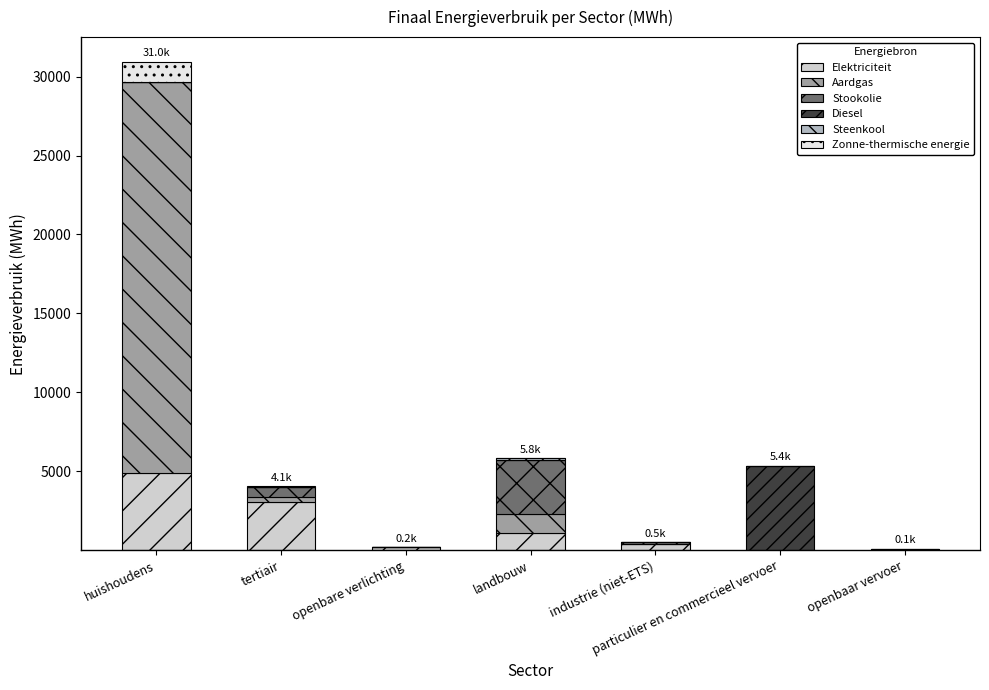

At which label does Elektriciteit reach its peak?

huishoudens